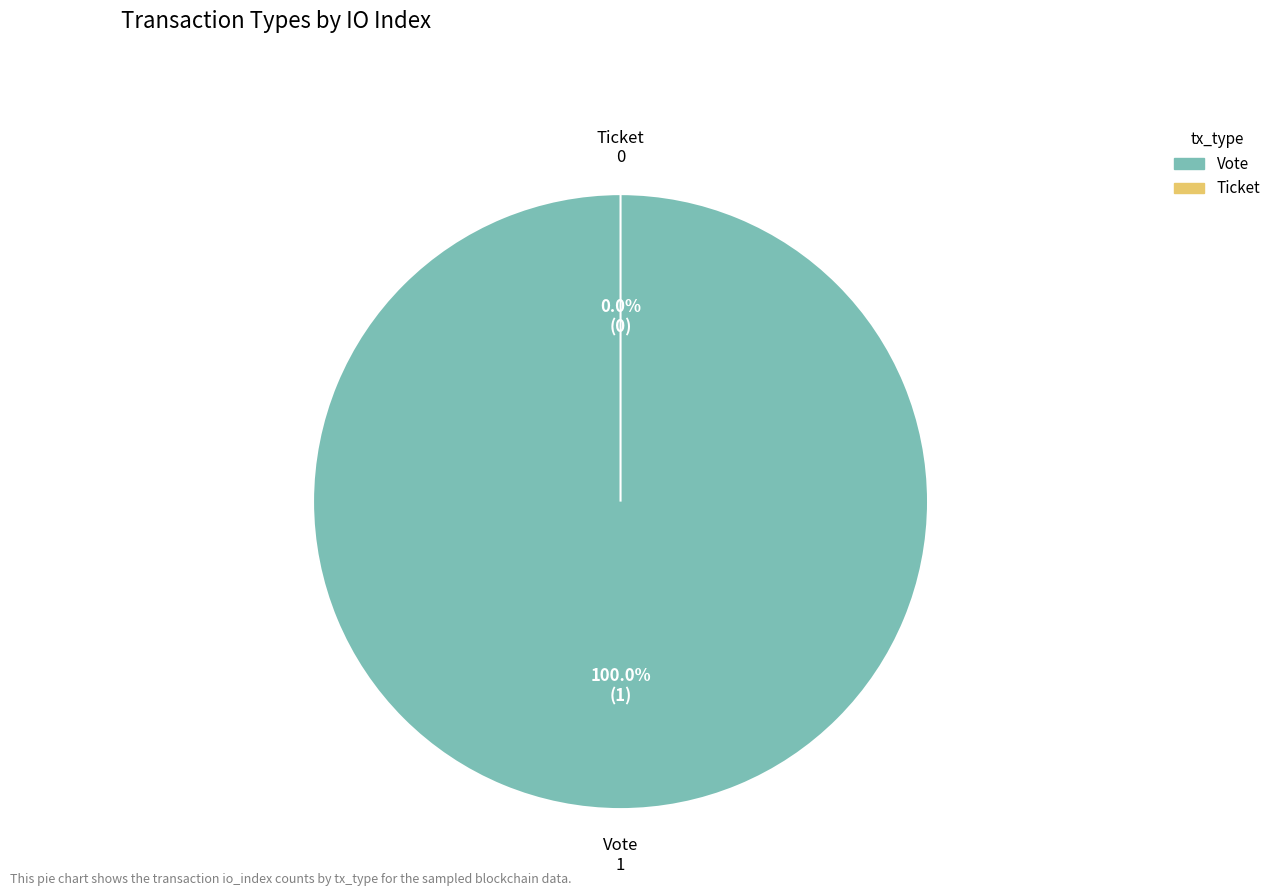

What is the largest slice in the pie chart?

Vote